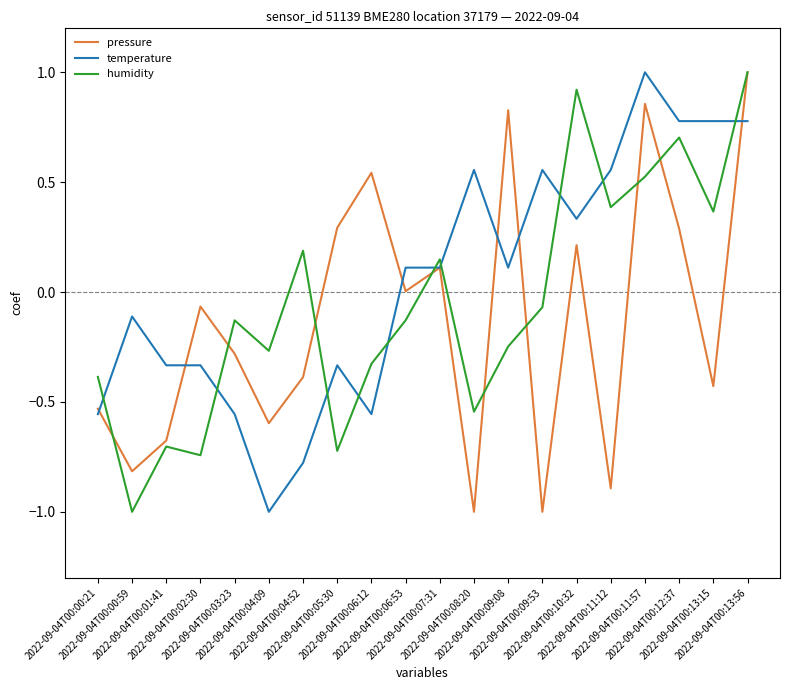

How many times do humidity and temperature cross each other?

10